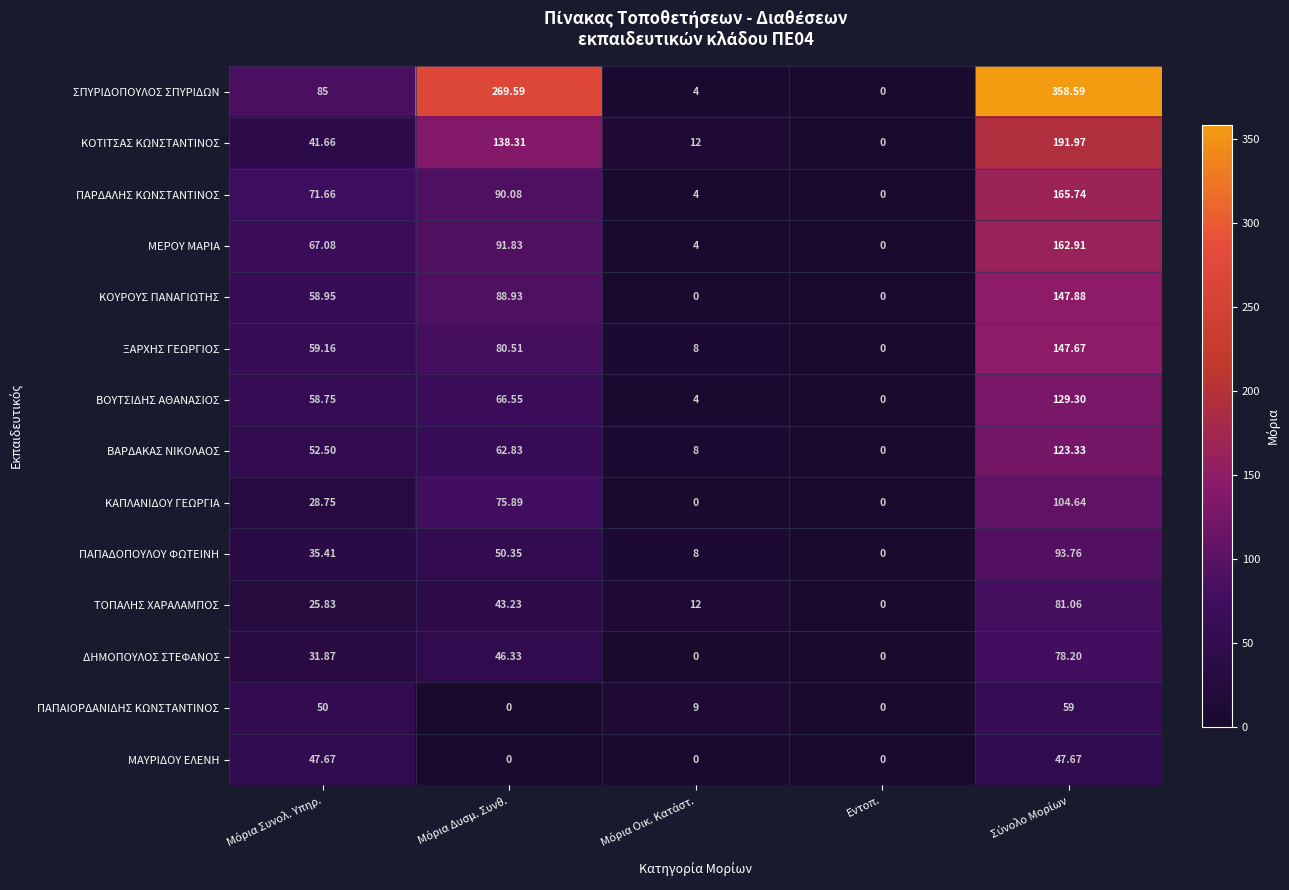

How many data points in ΤΟΠΑΛΗΣ ΧΑΡΑΛΑΜΠΟΣ are less than 25?

2